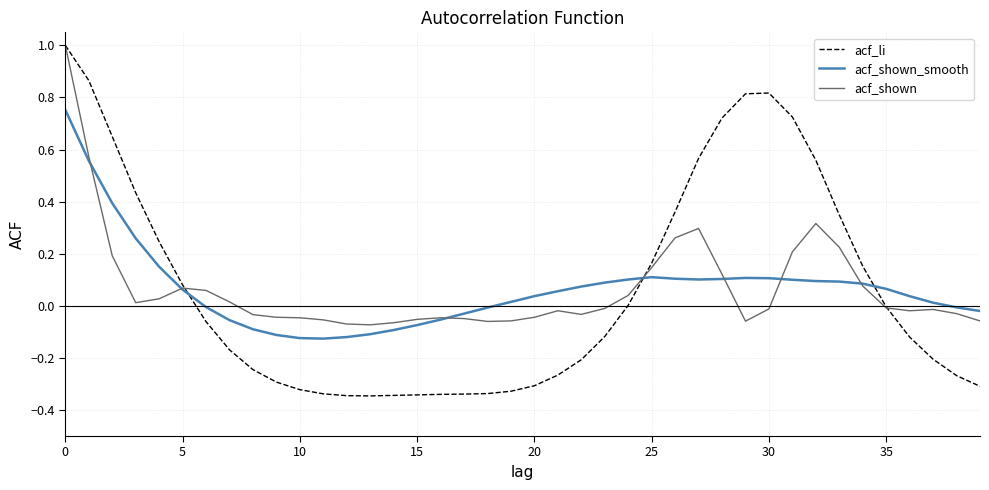

Which series ends up on top after the final intersection of acf_shown_smooth and acf_li?

acf_shown_smooth